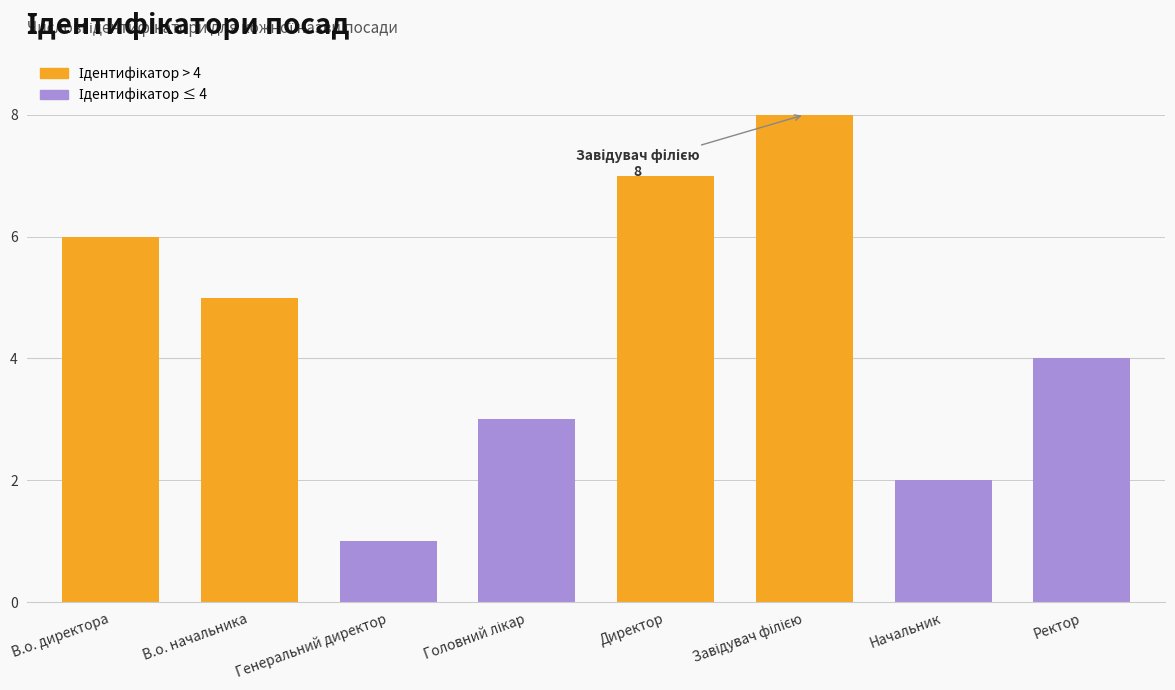

Is it true that the value at Ректор is 5?

False